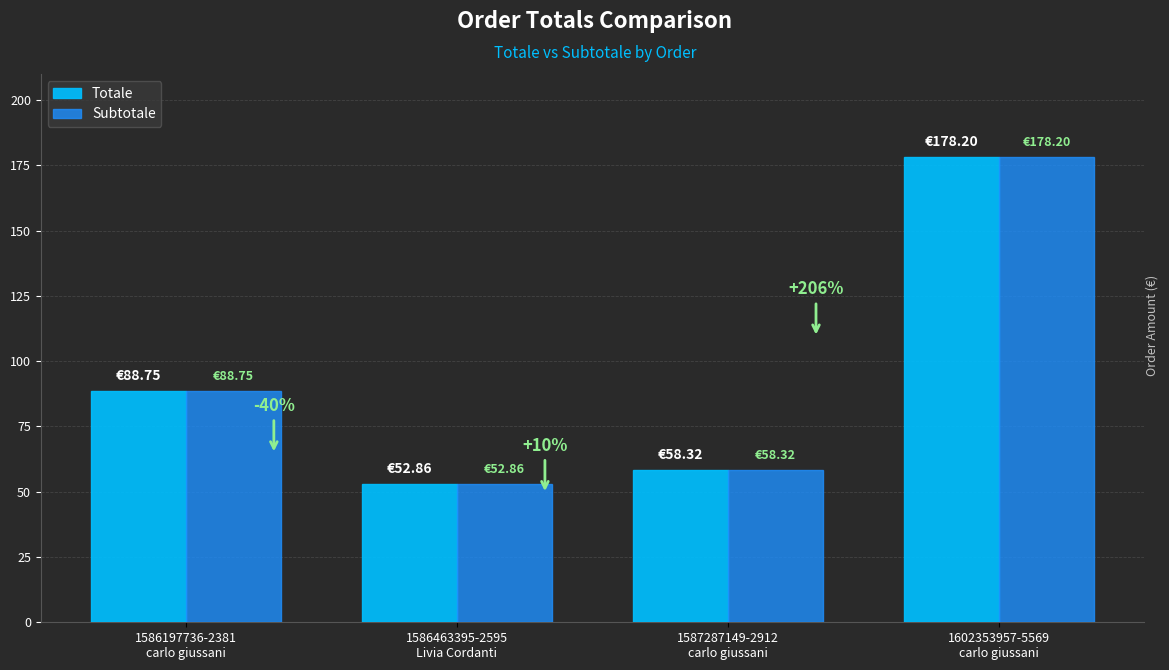

What position from the right is 1587287149-2912
carlo giussani?

2